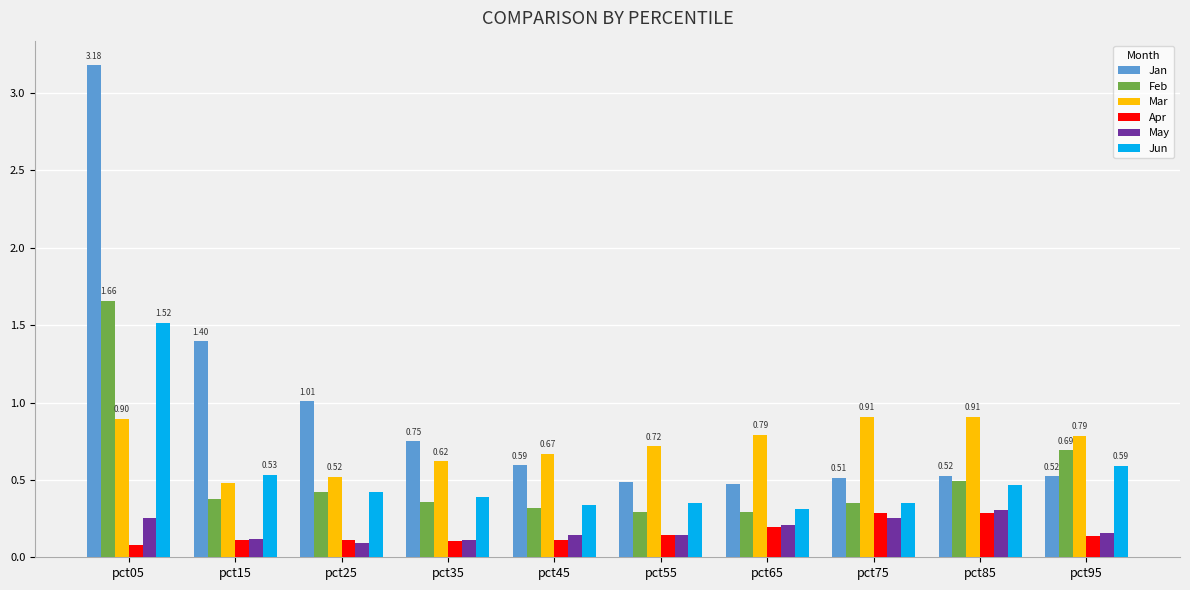

What is the sum of all Jan values?

9.5